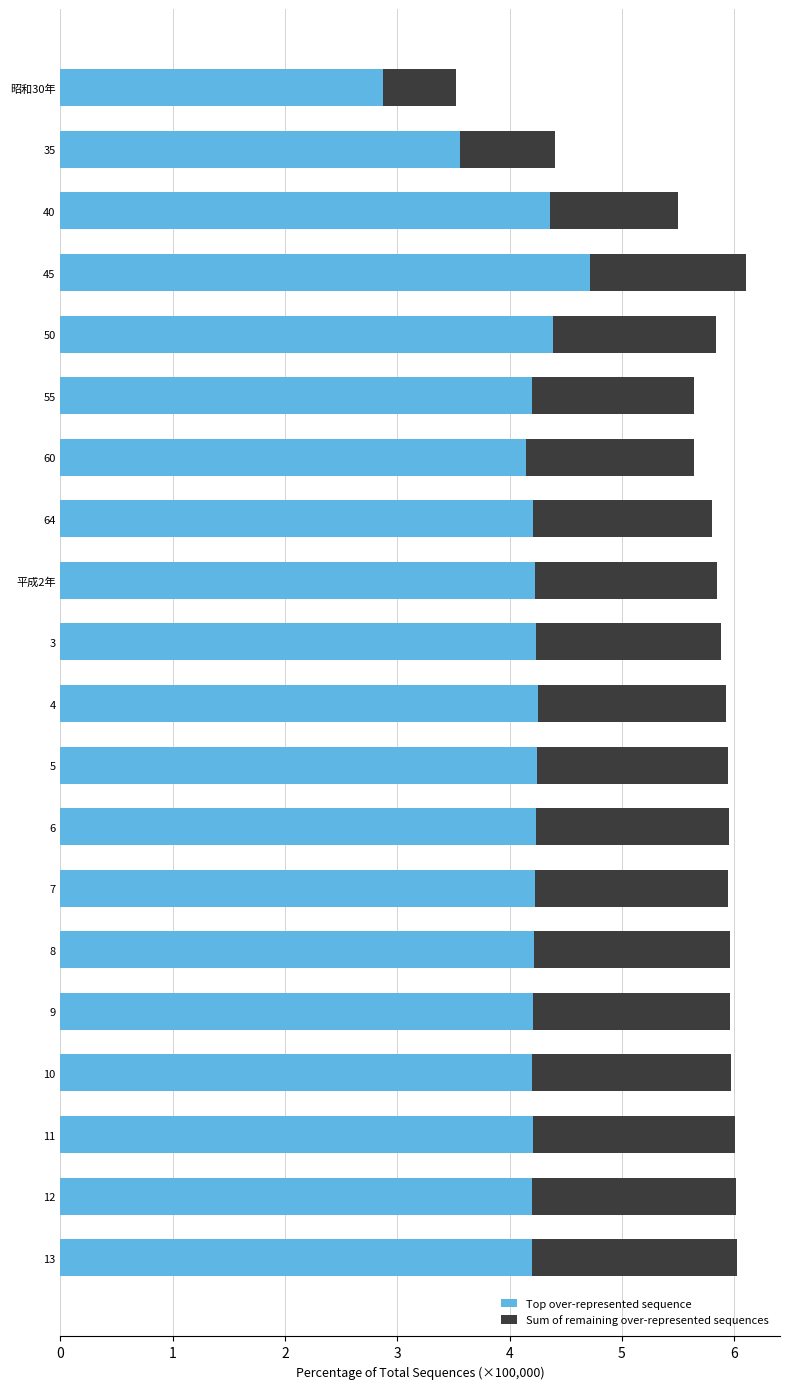

The value of Top over-represented sequence at 11 is 4.2. True or false?

True